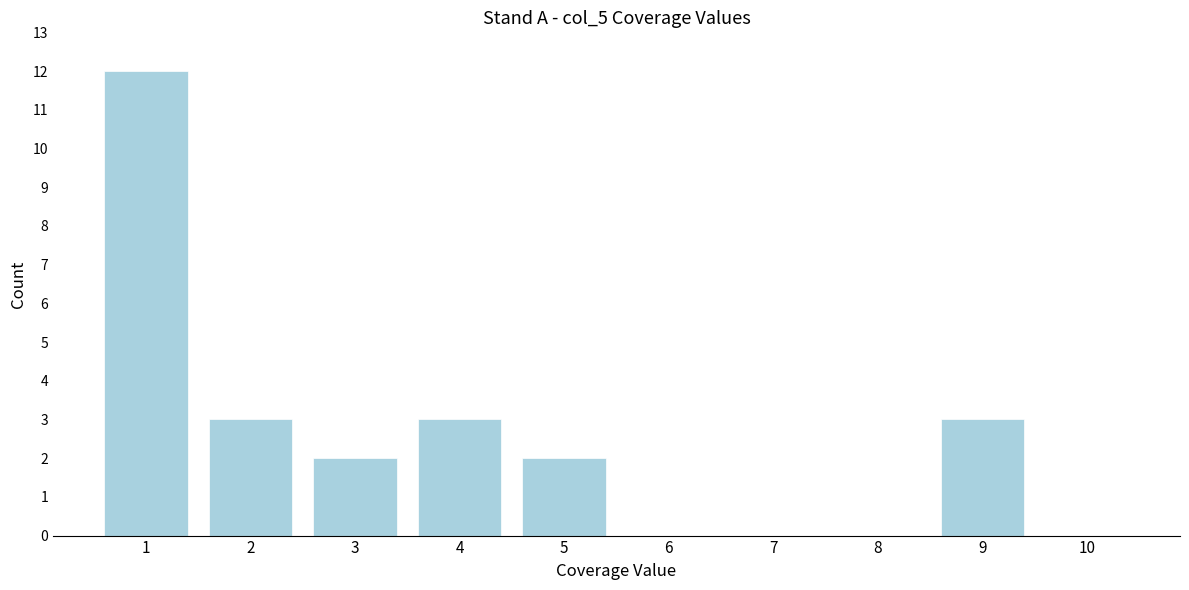

Reading left to right, list all the values displayed in this chart.

1=12	2=3	3=2	4=3	5=2	6=0	7=0	8=0	9=3	10=0